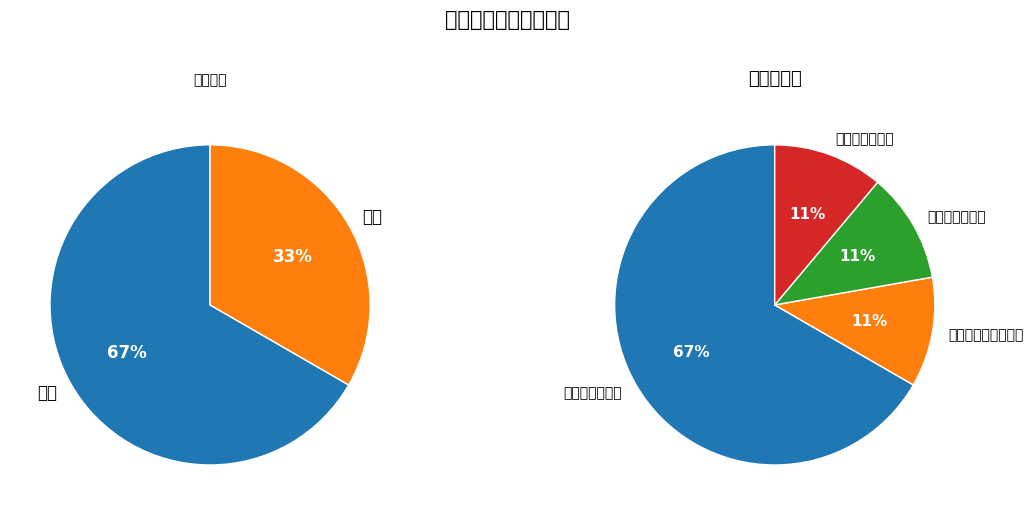

Which slice is the smallest?

语文